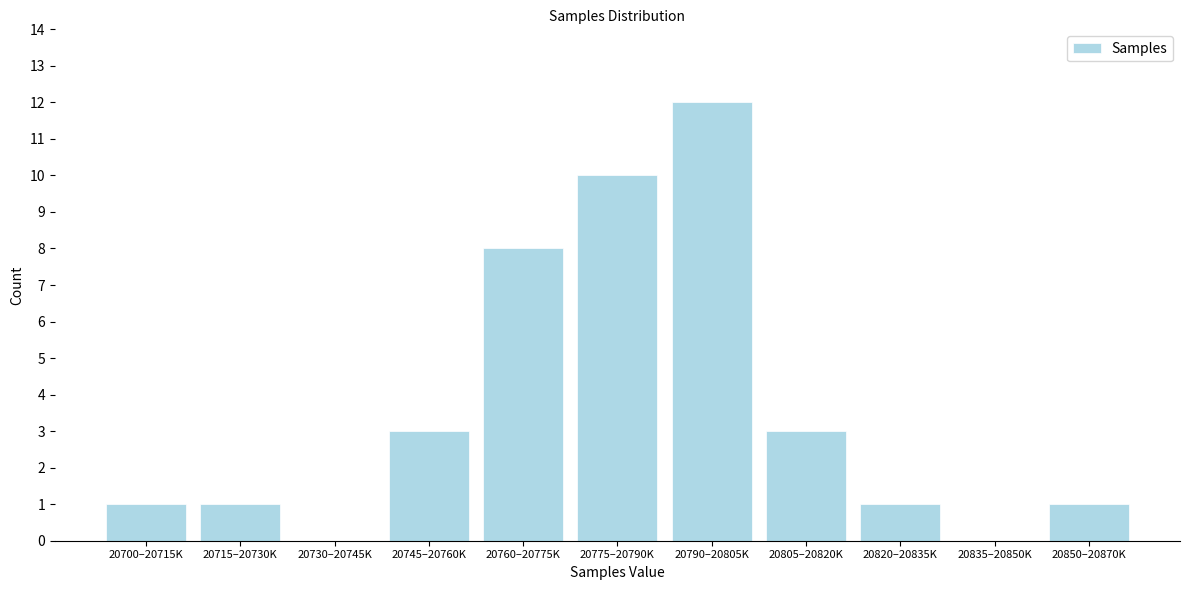

Reading right to left, list all the values displayed in this chart.

20850–20870K=1	20835–20850K=0	20820–20835K=1	20805–20820K=3	20790–20805K=12	20775–20790K=10	20760–20775K=8	20745–20760K=3	20730–20745K=0	20715–20730K=1	20700–20715K=1